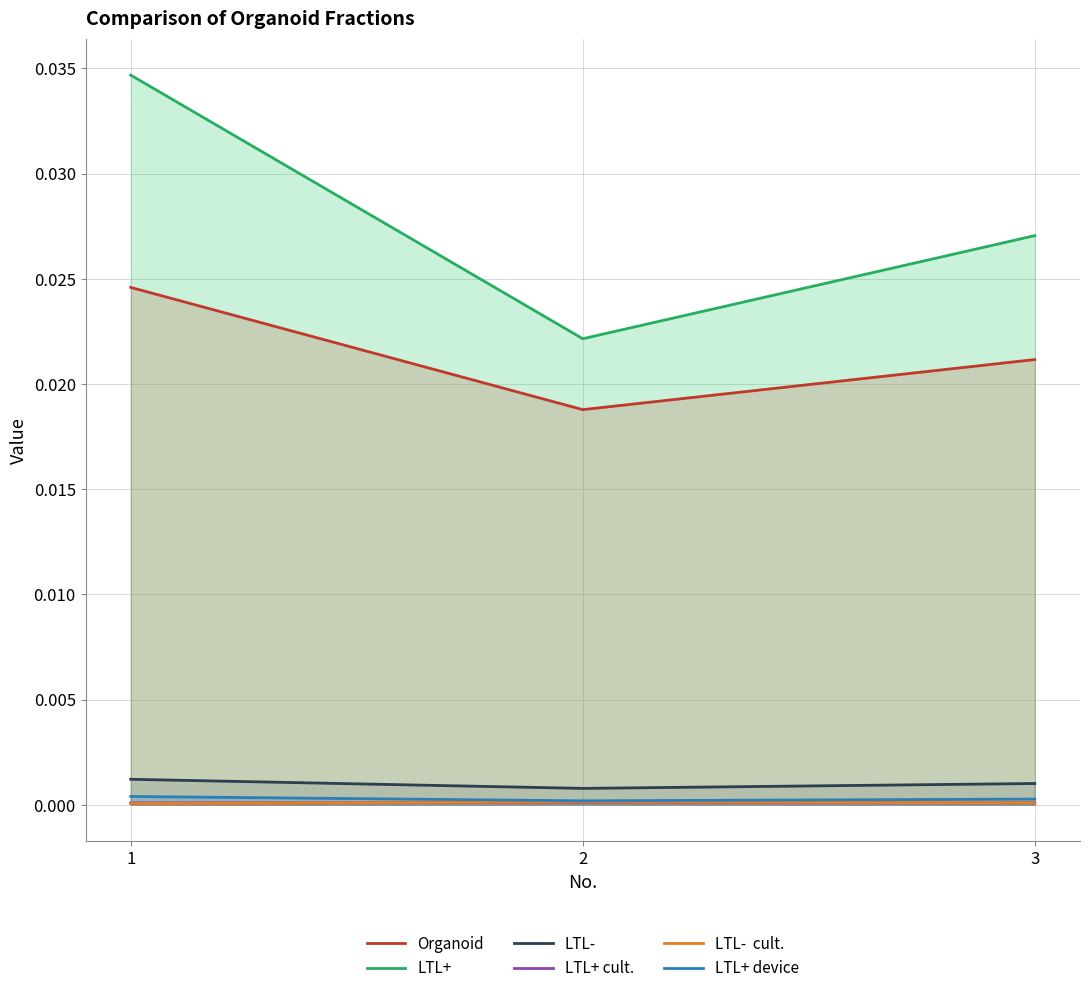

Rank the series at 1 from lowest to highest value.

LTL-  cult., LTL+ cult., LTL+ device, LTL-, Organoid, LTL+